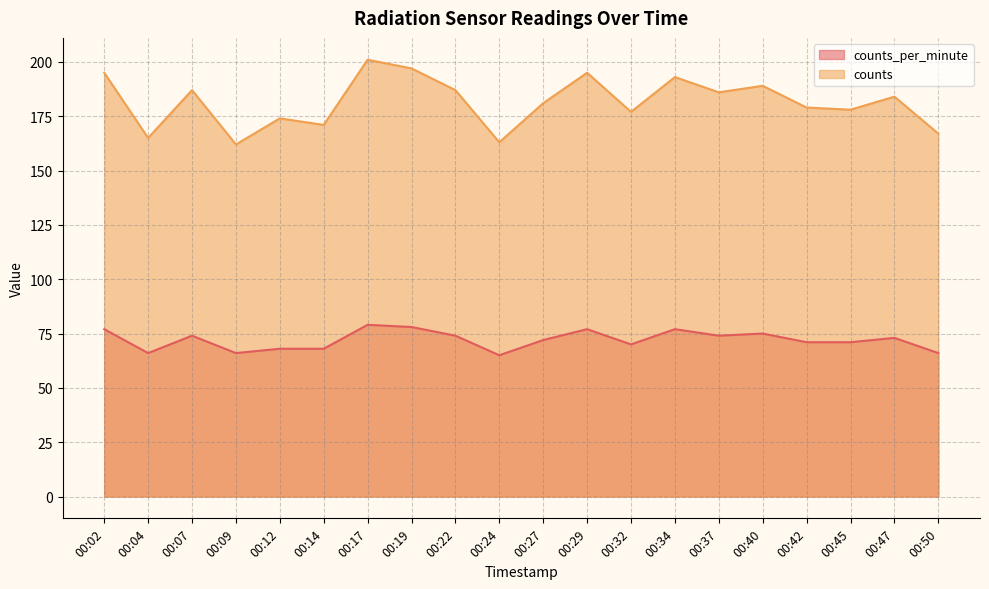

True or false: counts_per_minute and counts intersect in this chart.

False